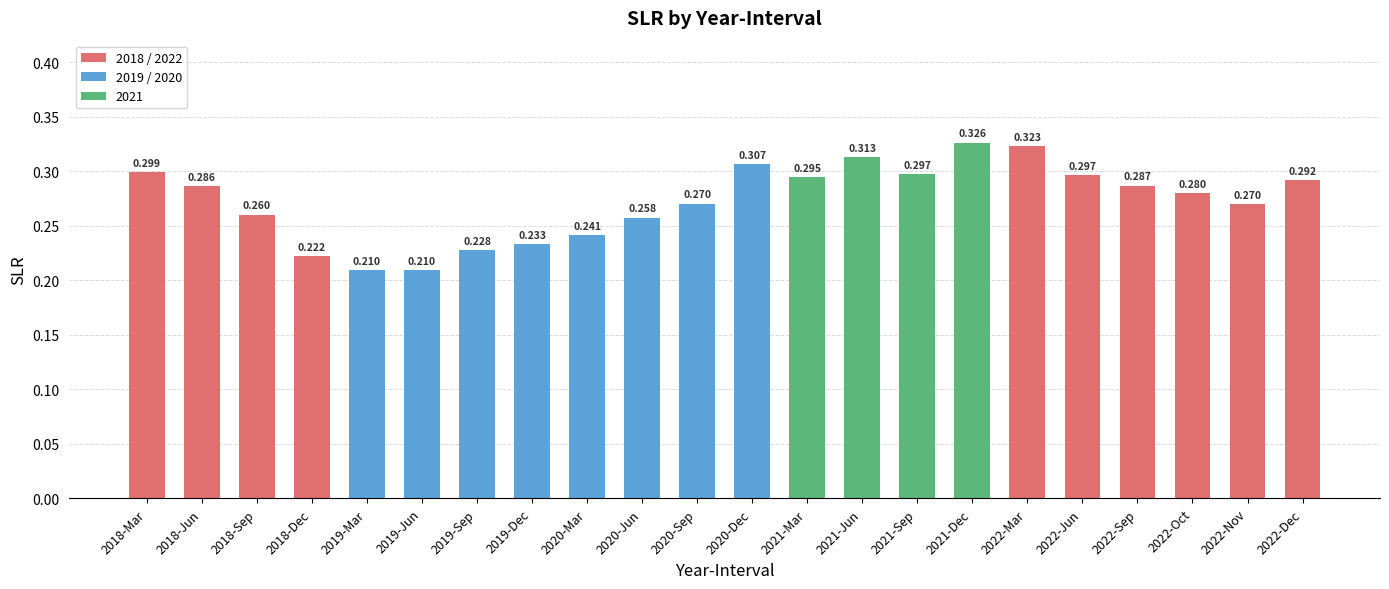

Reading left to right, extract all data points from this chart.

2018-Mar=0.3	2018-Jun=0.3	2018-Sep=0.3	2018-Dec=0.2	2019-Mar=0.2	2019-Jun=0.2	2019-Sep=0.2	2019-Dec=0.2	2020-Mar=0.2	2020-Jun=0.3	2020-Sep=0.3	2020-Dec=0.3	2021-Mar=0.3	2021-Jun=0.3	2021-Sep=0.3	2021-Dec=0.3	2022-Mar=0.3	2022-Jun=0.3	2022-Sep=0.3	2022-Oct=0.3	2022-Nov=0.3	2022-Dec=0.3